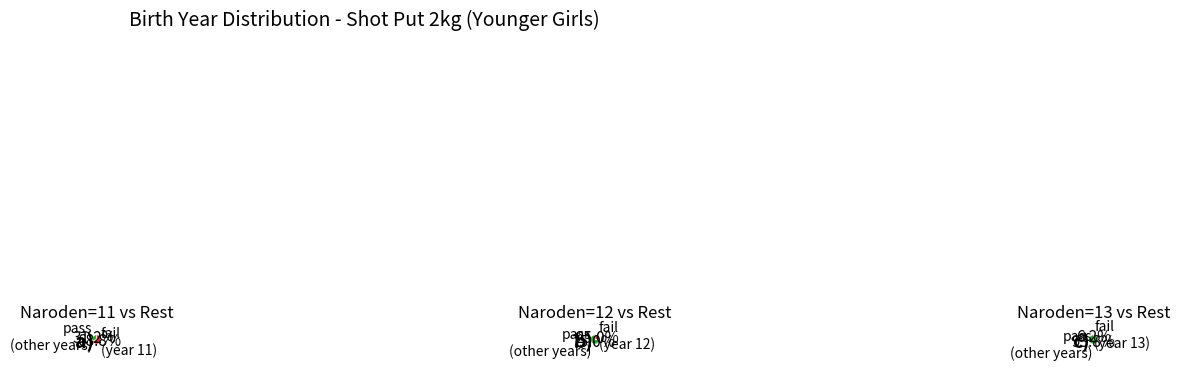

How many segments does this pie chart have?

3